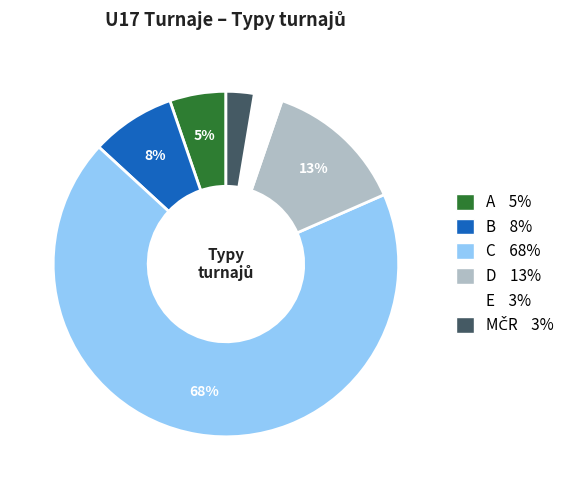

Approximately how many times larger is the value at A compared to D?

0.4